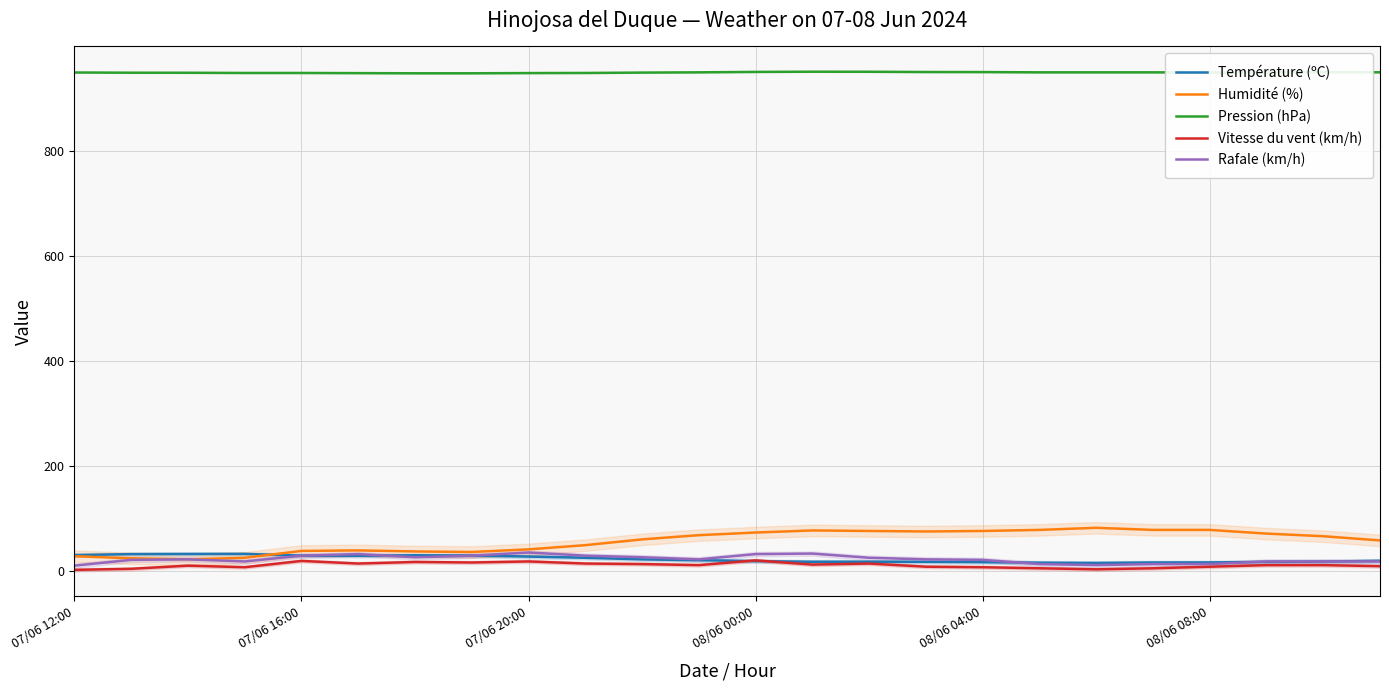

In Rafale (km/h), how many points are lower than both neighbors (excluding endpoints)?

4